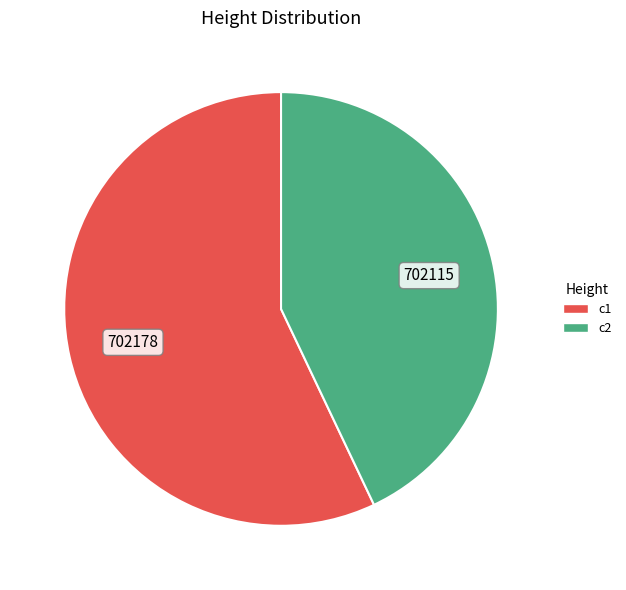

Count the number of slices in the pie.

2